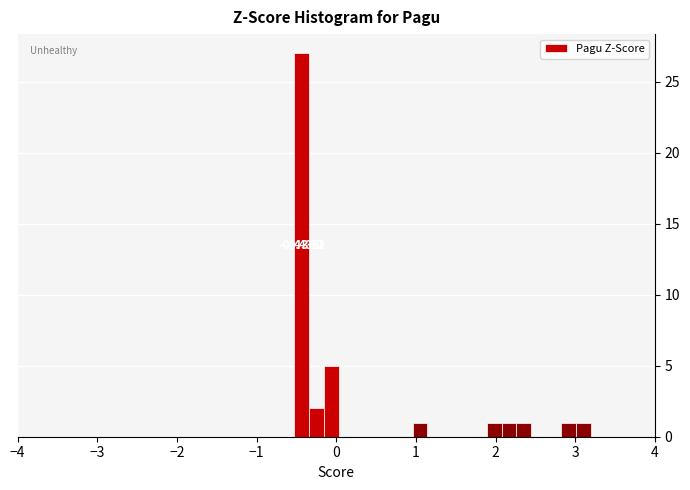

Read against the x-axis, roughly where is the centre of the tallest bar?

-0.4